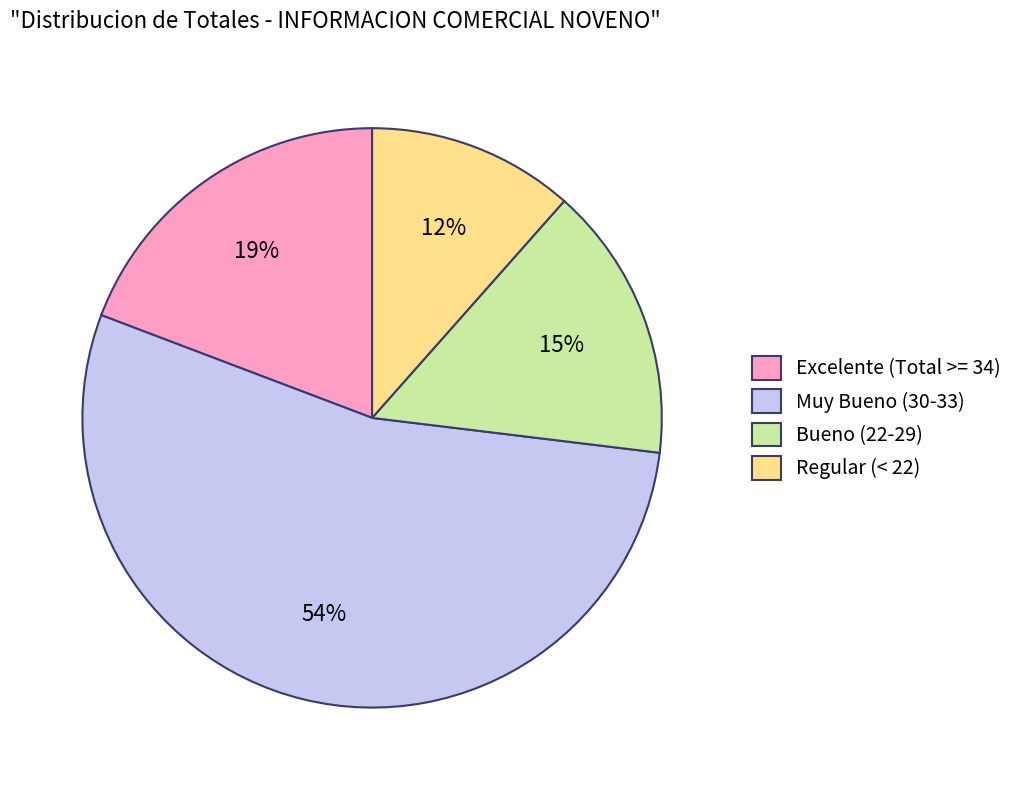

How many slices are in this pie chart?

4